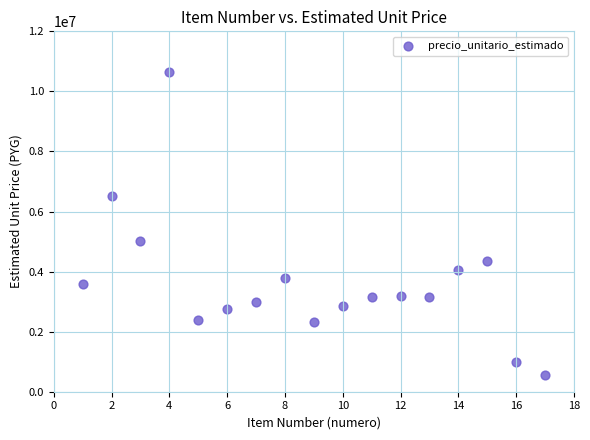

What is the range of Y values (max minus min)?

10076167